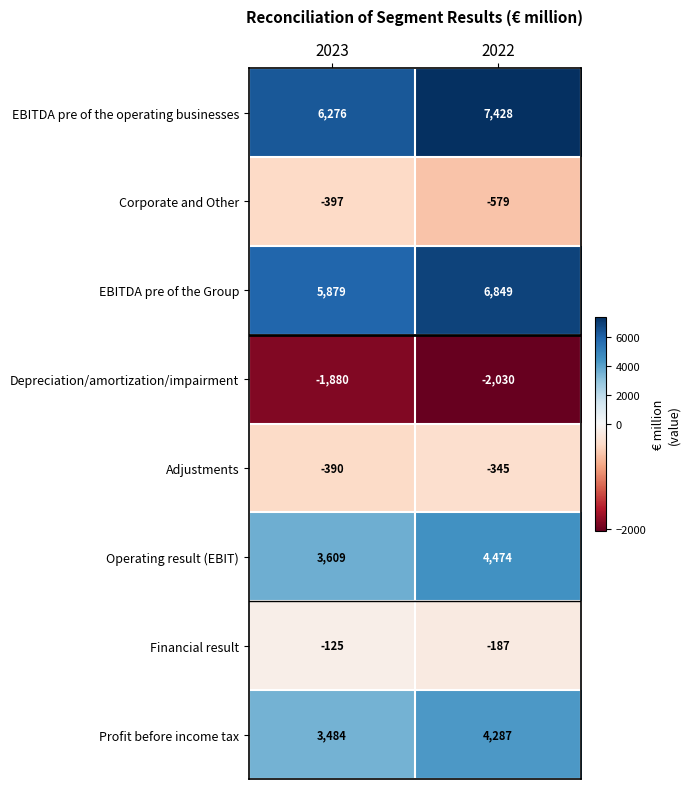

What is the difference between the maximum and minimum values in the Depreciation/amortization/impairment series?

150